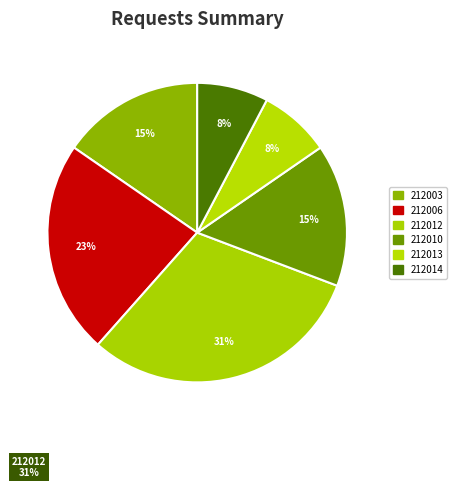

Is it true that 212006 is 17% of the pie?

False